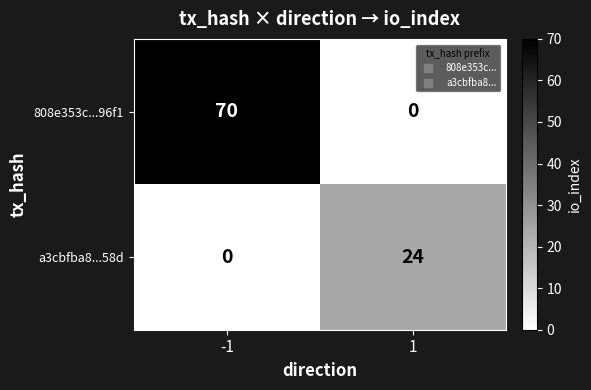

The 808e353c...96f1 series shows -43 at 1. True or false?

False